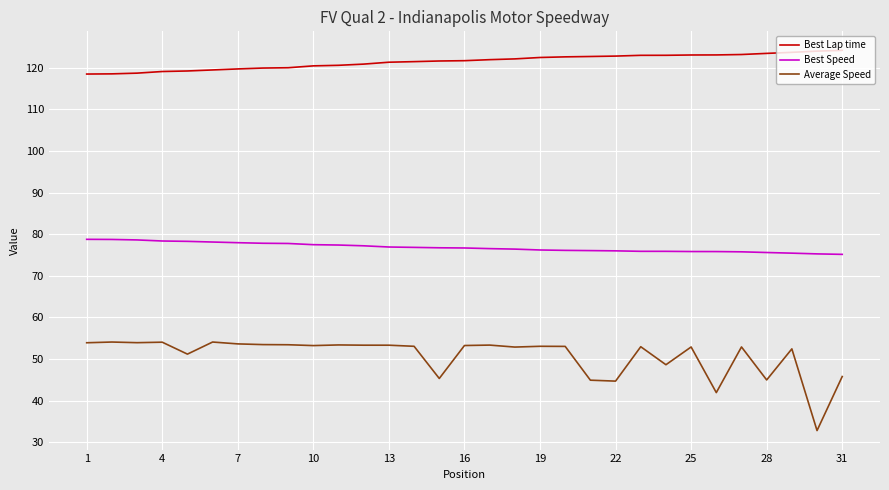

Which series has the largest total across all categories?

Best Lap time